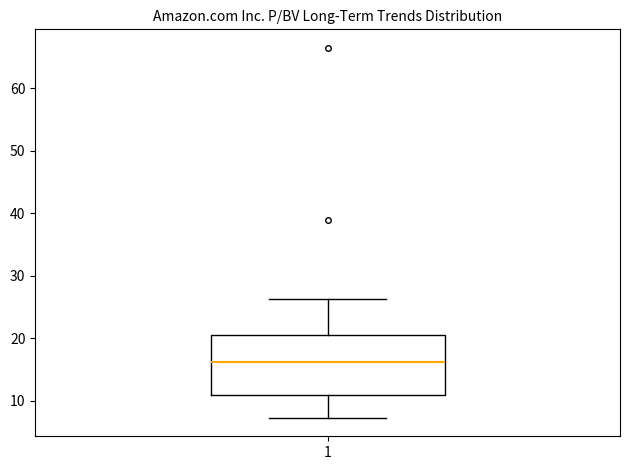

Where does the median line of the box at x = 1 sit on the y-axis? The values are not printed on the chart, so give them approximately, as read against the axis.

16